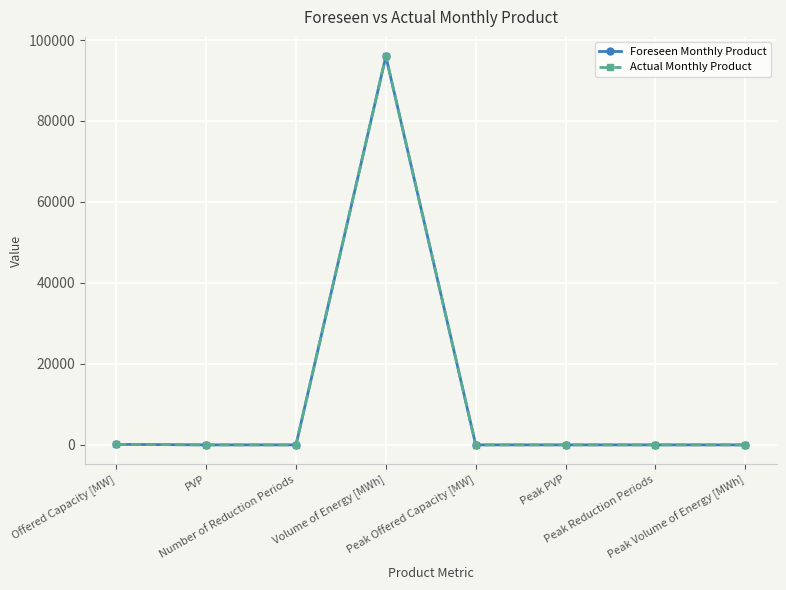

What is the sum of all Actual Monthly Product values?

96106